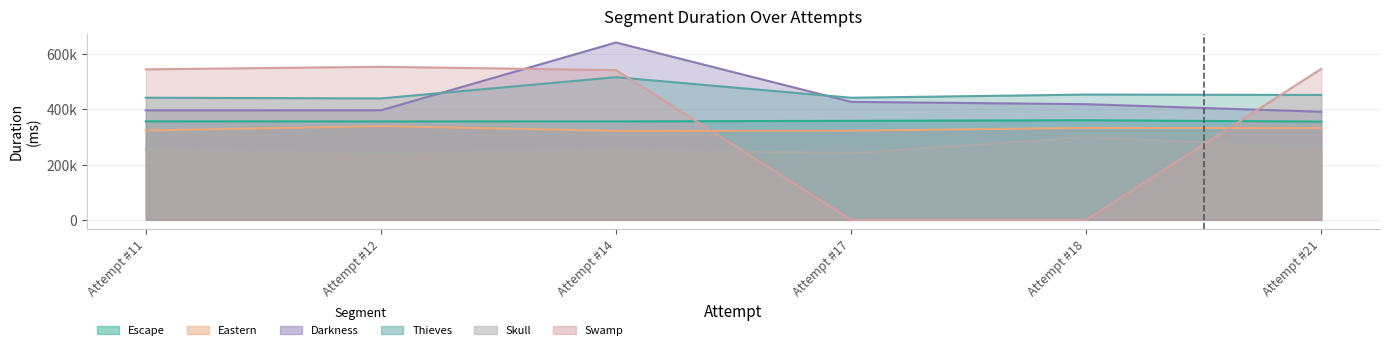

What is the difference between the second highest and second lowest values in the Swamp series?

546810